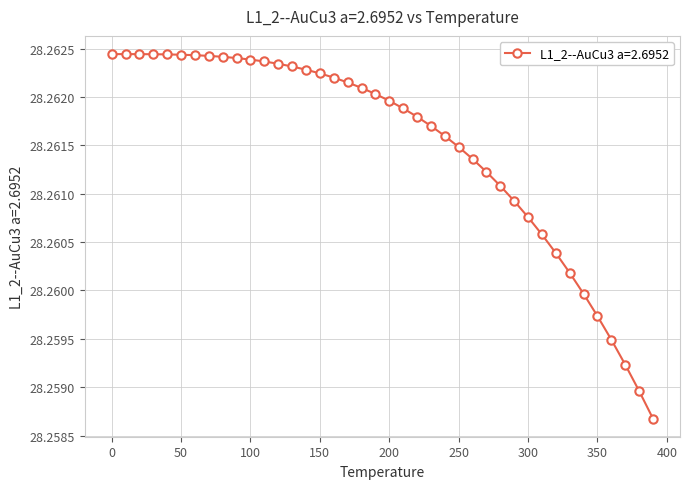

How many values are between 28 and 29?

40